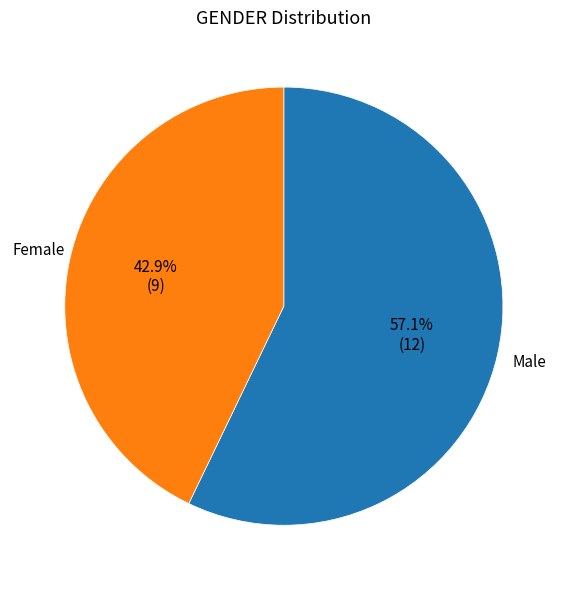

True or false: Female accounts for 33% of the total.

False